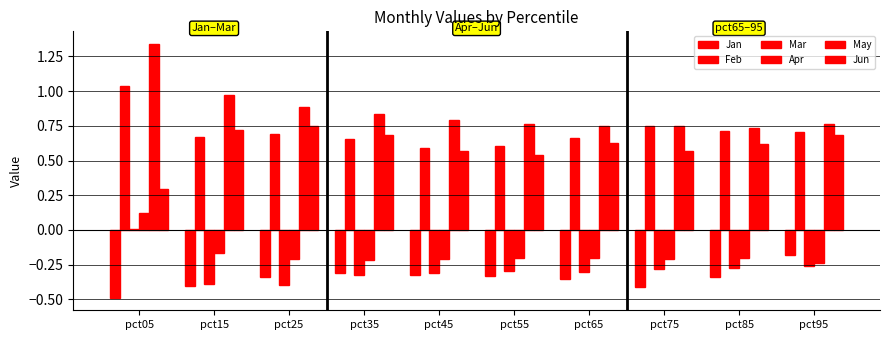

How many data points does each series have?

10